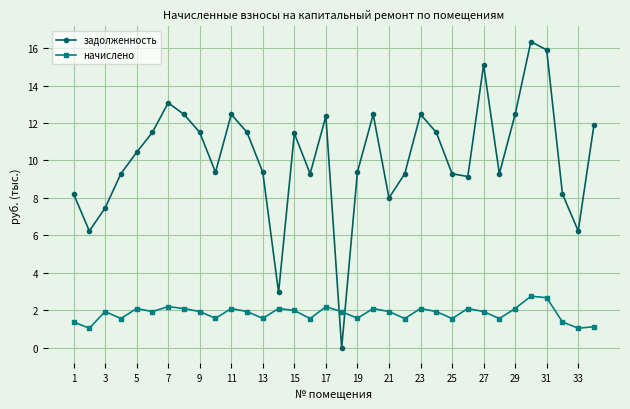

Which series has the largest total across all categories?

задолженность